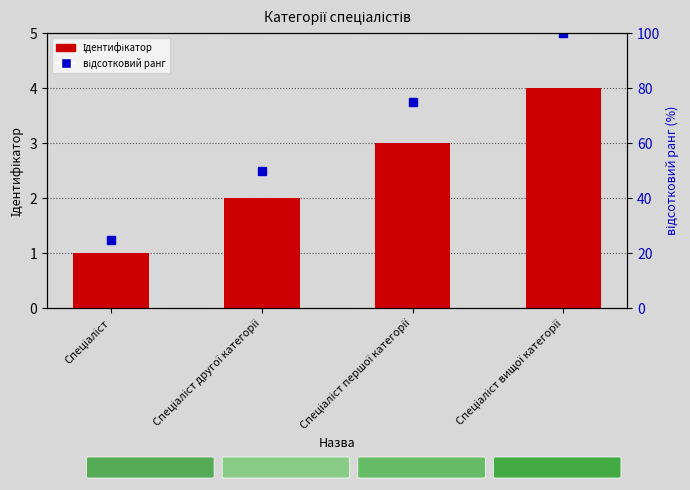

How many values in the Ідентифікатор series are below 3?

2